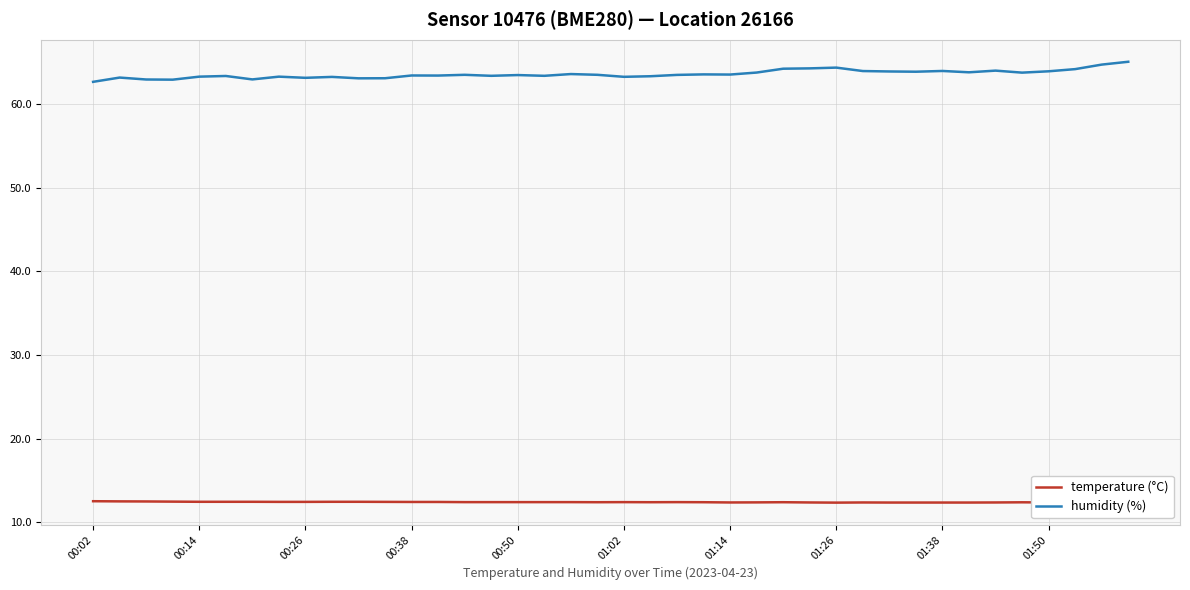

What is the smallest value displayed?

12.4